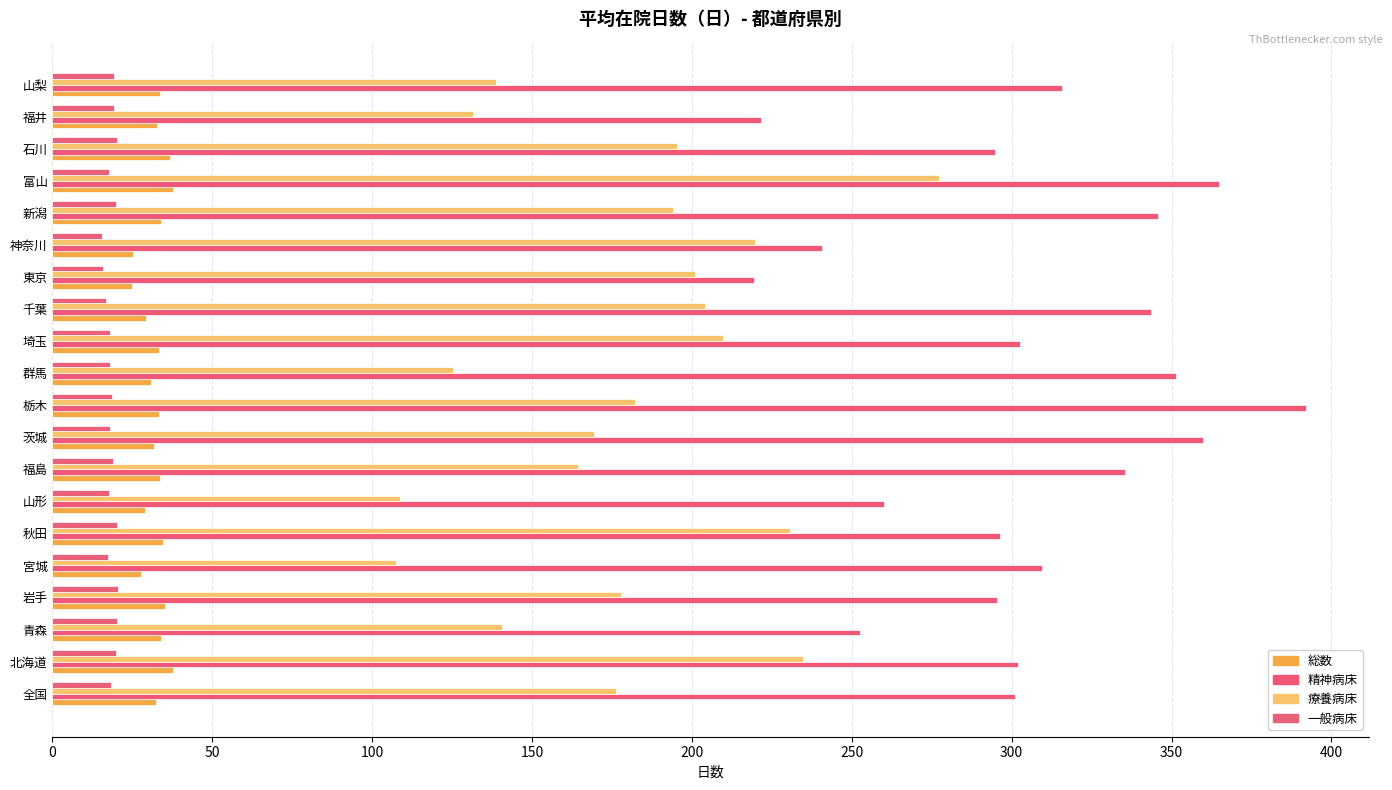

How many values in the 療養病床 series exceed 182?

10